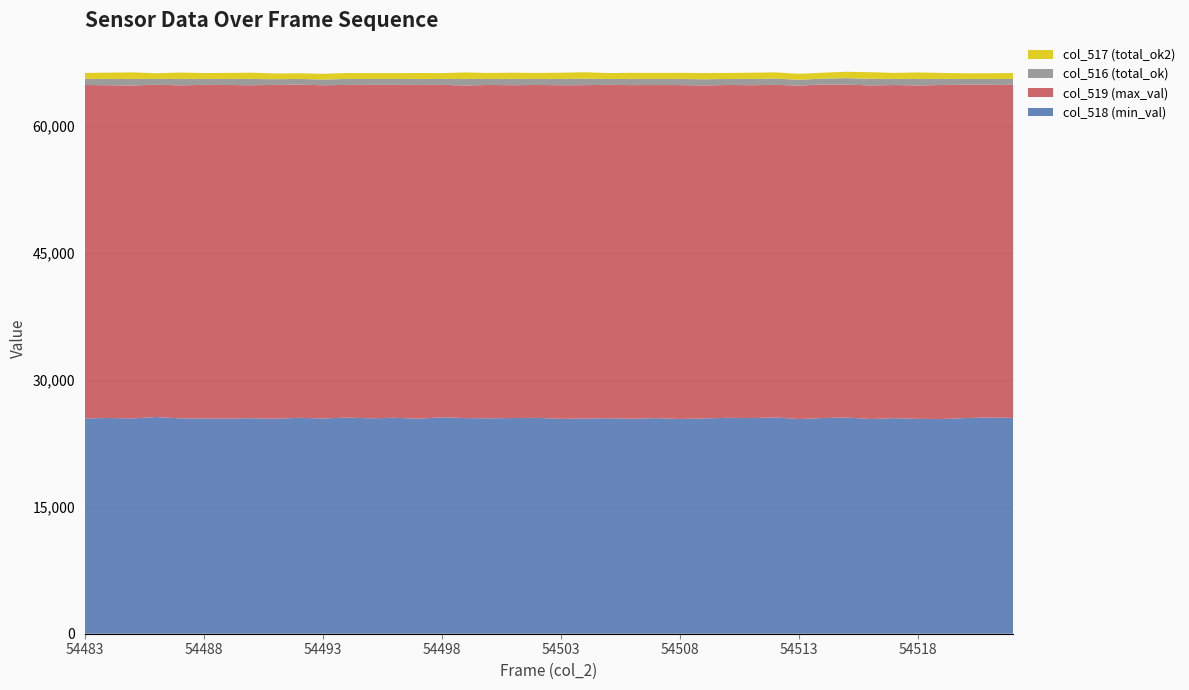

Reading left to right, what are all the values shown in this chart?

col_518 (min_val): 25431	25488	25432	25600	25439	25431	25416	25452	25398	25506	25424	25532	25449	25511	25398	25561	25474	25444	25484	25498	25383	25420	25450	25398	25464	25369	25434	25504	25476	25547	25363	25479	25542	25363	25464	25382	25363	25479	25542	25498
col_519 (max_val): 39388	39303	39327	39257	39336	39405	39405	39337	39433	39356	39365	39300	39396	39332	39433	39276	39289	39381	39310	39327	39410	39383	39390	39408	39352	39440	39333	39318	39319	39288	39383	39396	39330	39404	39353	39383	39458	39388	39317	39331
col_516 (total_ok): 716	744	776	678	760	699	714	746	675	673	678	703	690	692	704	698	772	710	741	710	742	761	695	729	719	726	732	713	740	740	695	700	757	784	718	770	714	668	676	706
col_517 (total_ok2): 715	744	776	678	760	699	713	745	675	673	678	702	690	691	704	697	770	708	741	710	742	761	695	728	718	726	732	712	740	740	695	700	755	784	717	770	713	668	676	706